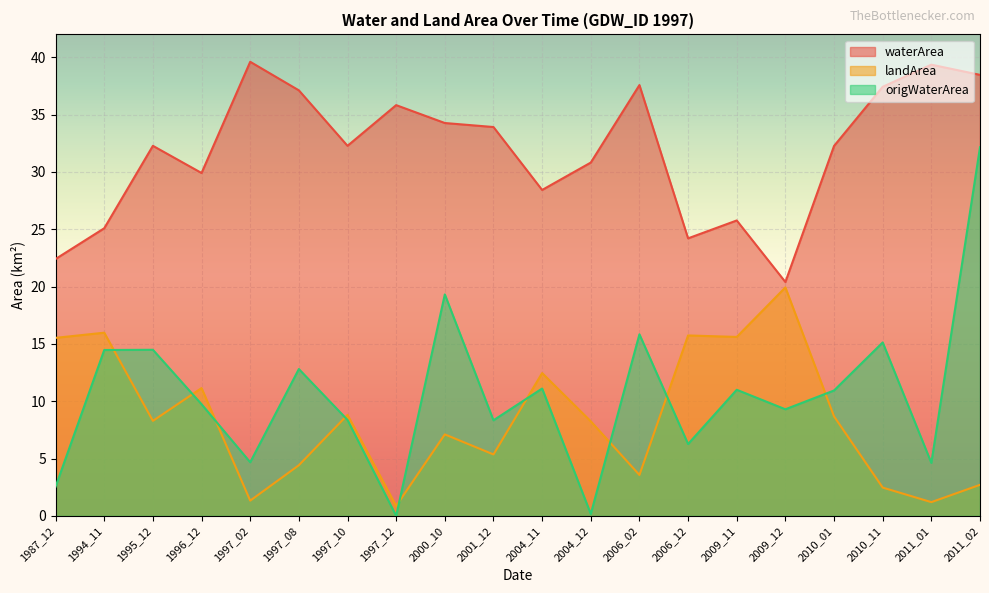

List the series in order of their peak value, highest first.

waterArea, origWaterArea, landArea